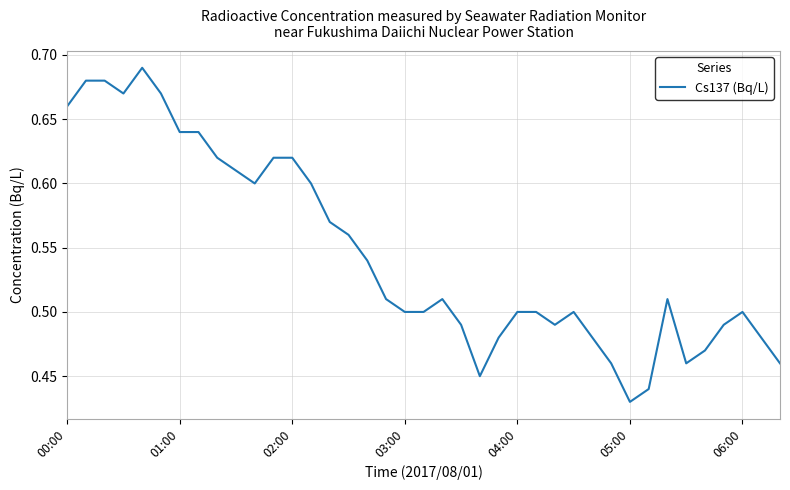

What is the difference between the maximum and minimum values?

0.3